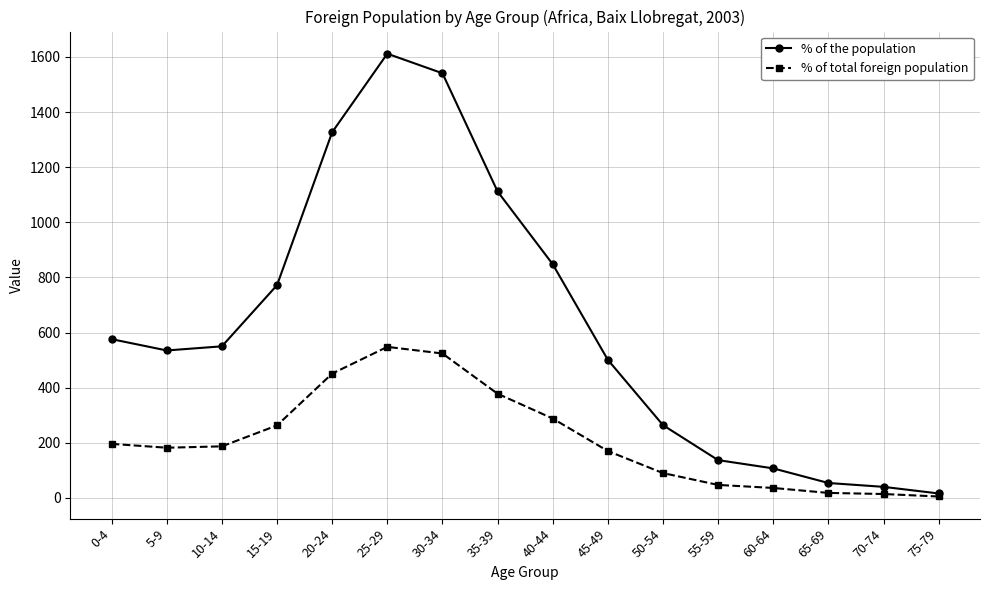

Which series has the largest total across all categories?

% of the population